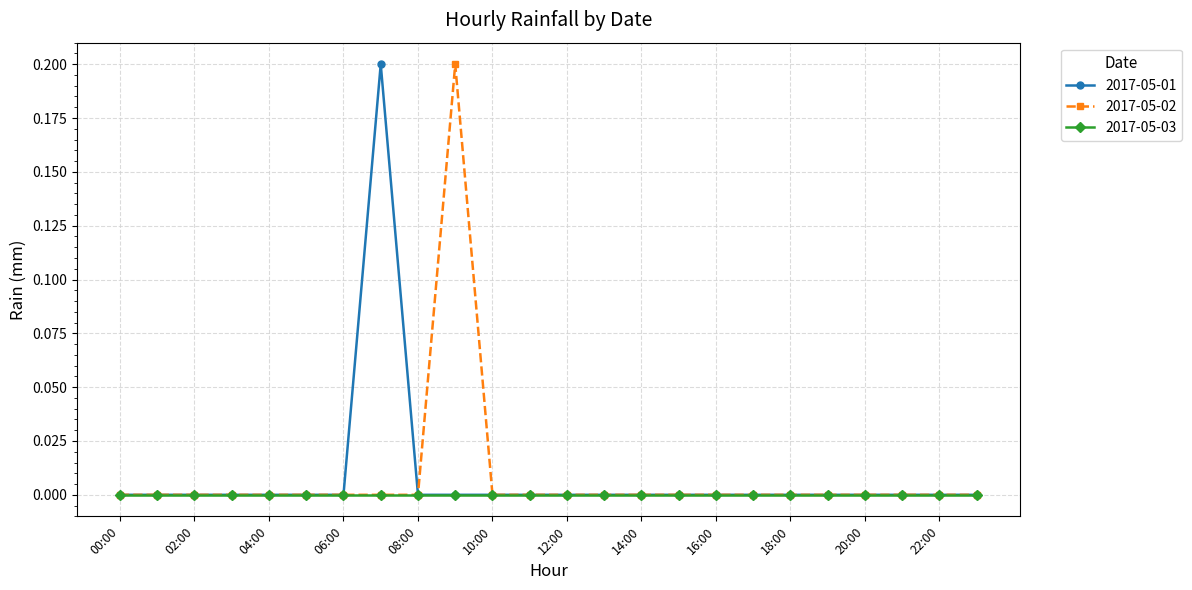

How many 2017-05-01 values are between 0 and 1?

24